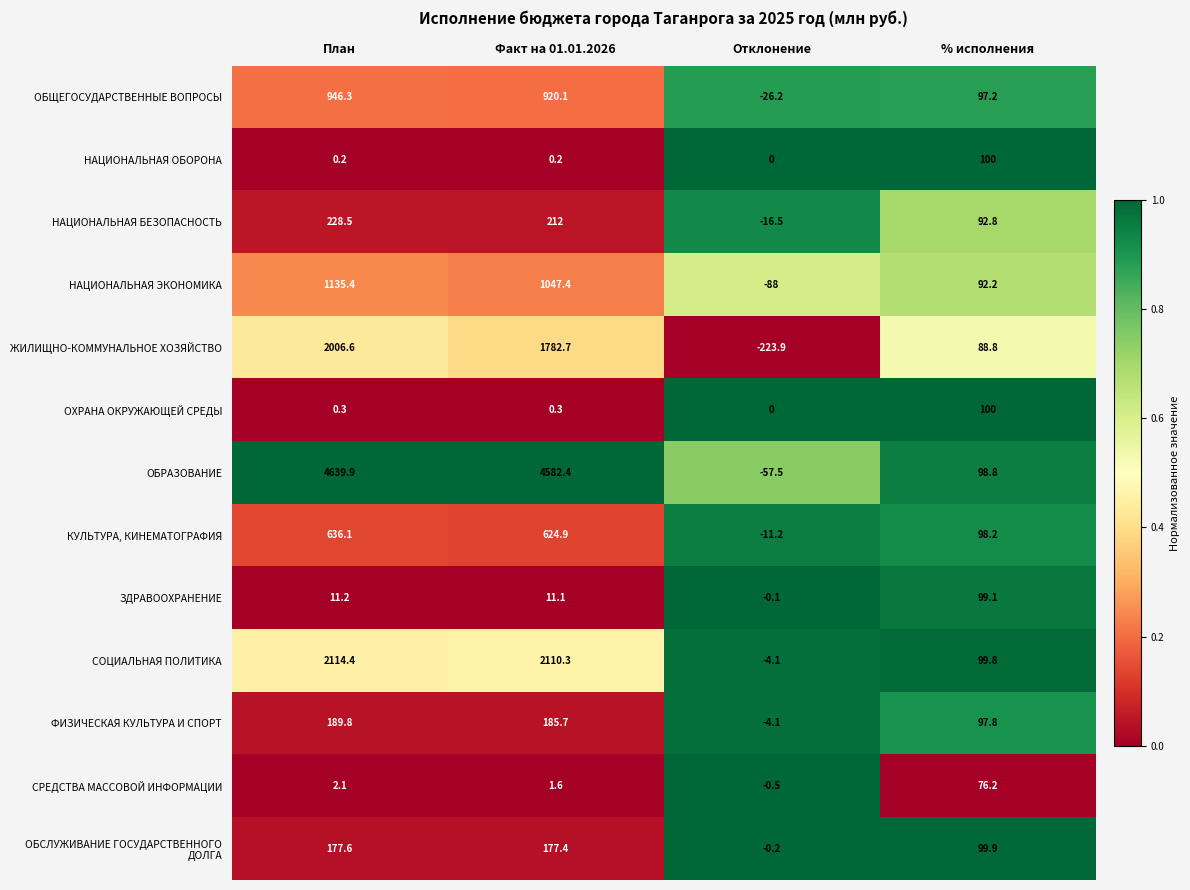

Which label corresponds to the smallest value in the chart?

Отклонение